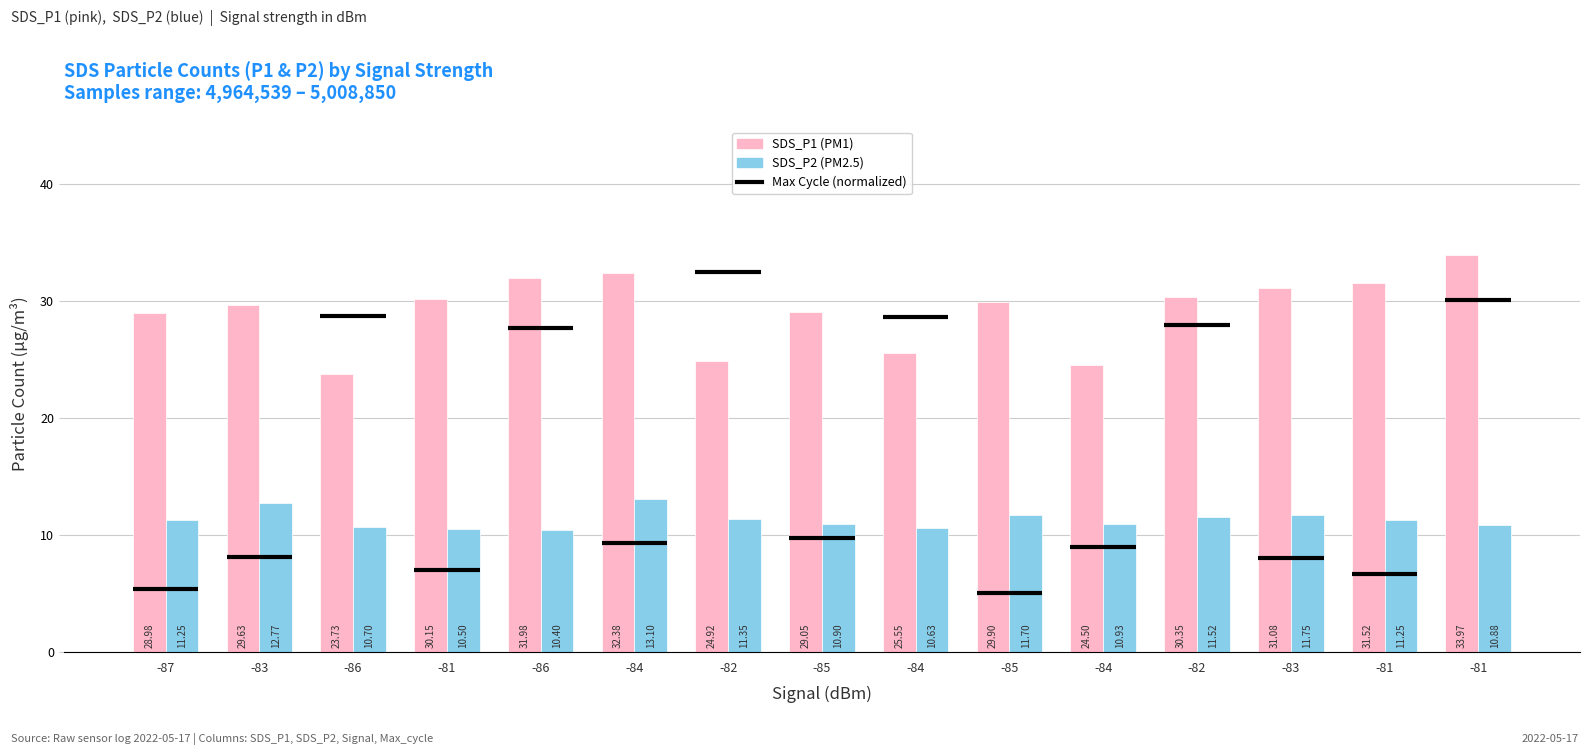

What is the total value across all series at -81?

40.6